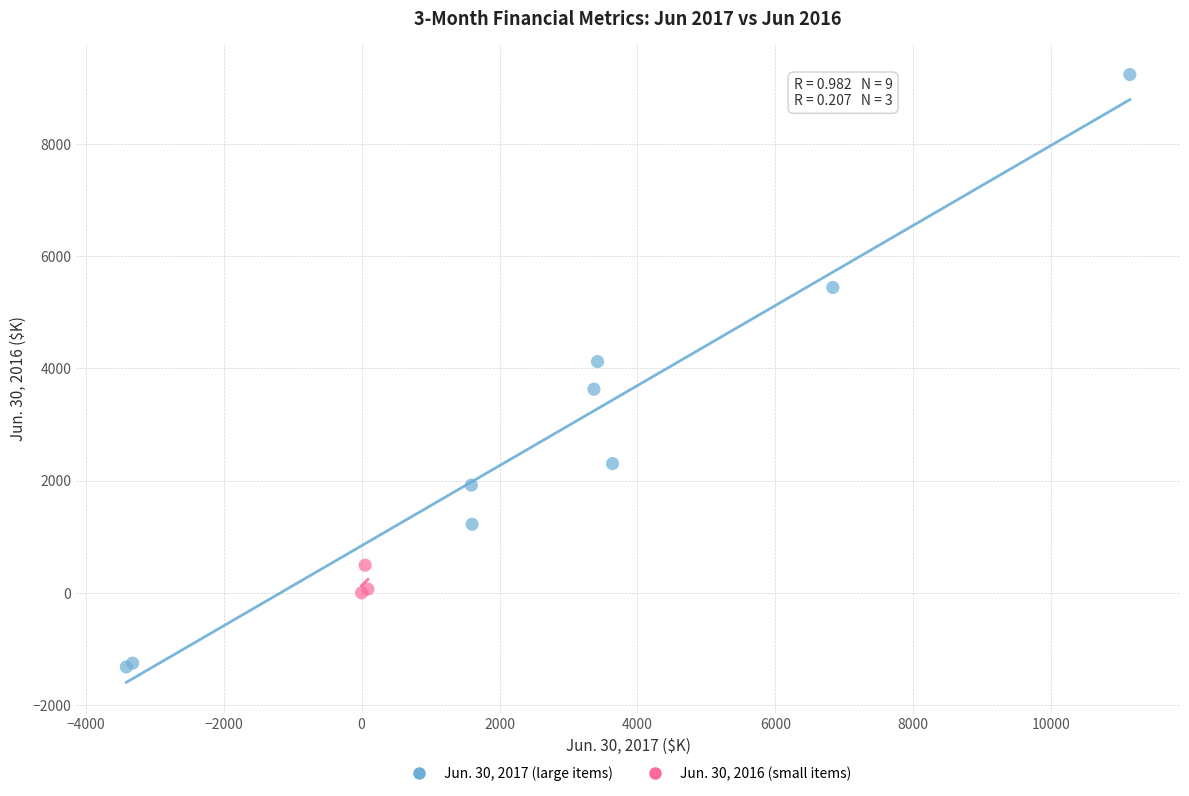

Which series contains the lowest Y value?

Jun. 30, 2017 (large items)